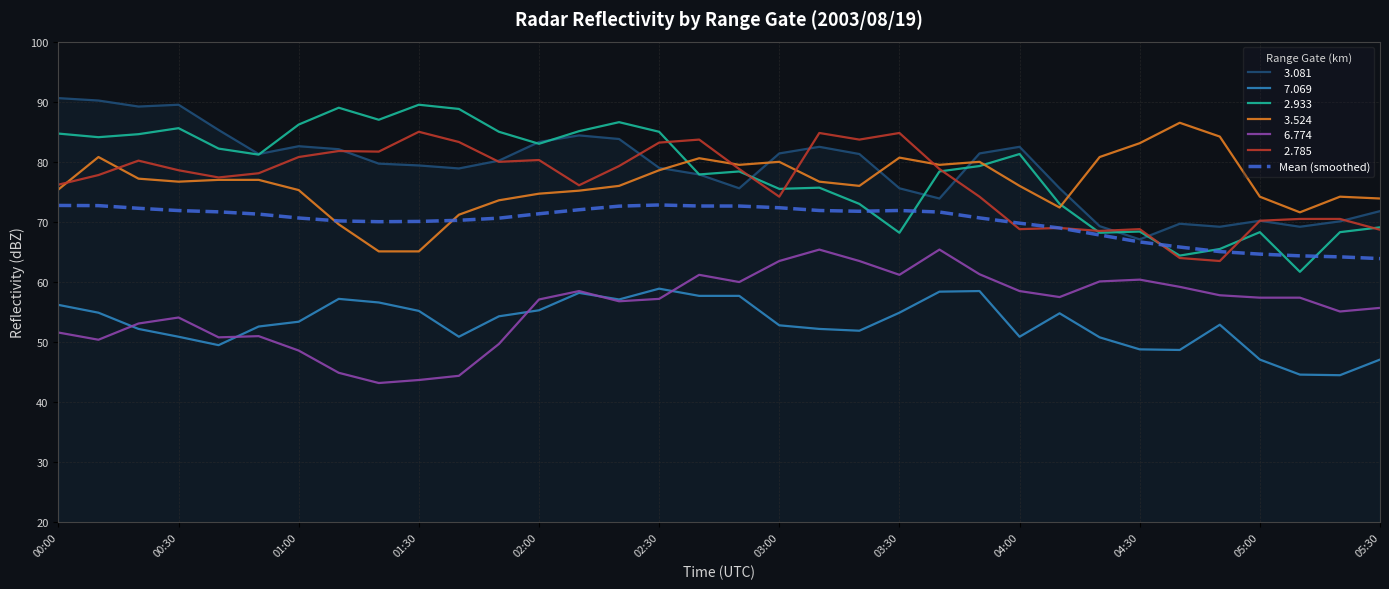

What is the smallest value displayed?

43.2